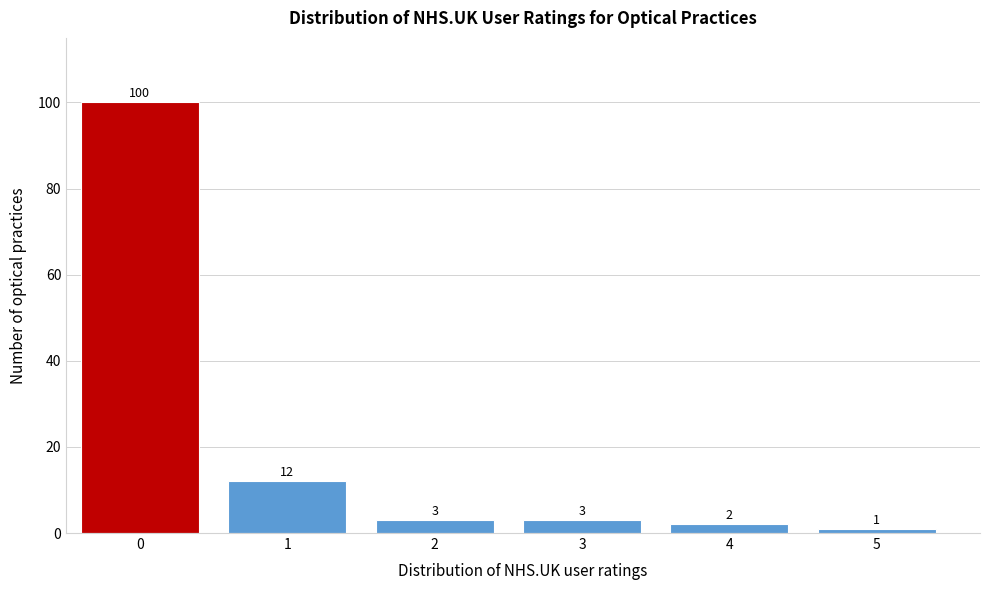

Reading left to right, list all the values displayed in this chart.

0=100	1=12	2=3	3=3	4=2	5=1